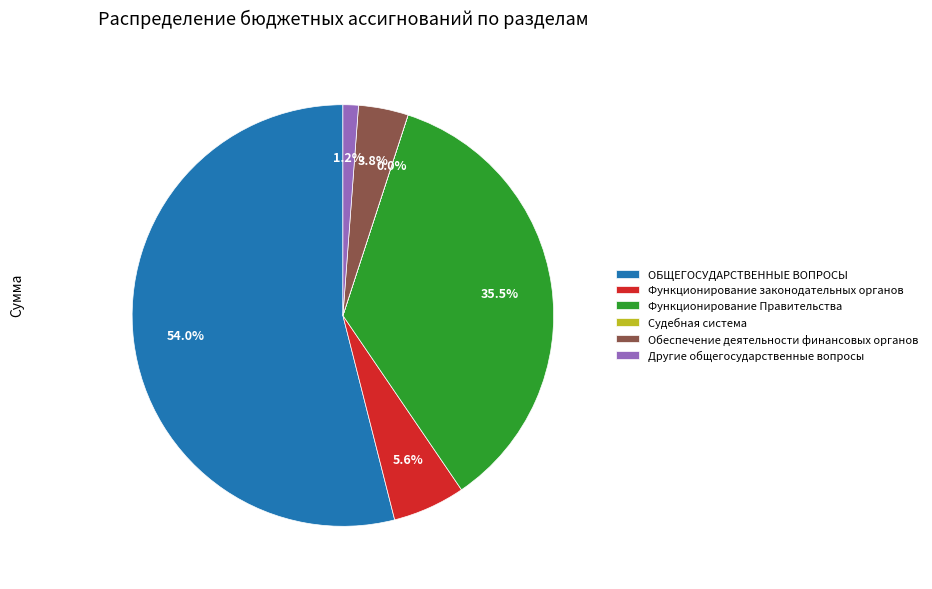

Between Другие общегосударственные вопросы and Функционирование законодательных органов, which is larger?

Функционирование законодательных органов